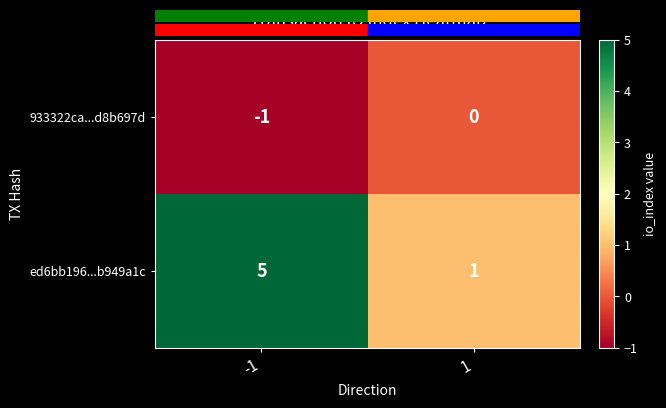

What is the minimum value shown in the chart?

-1